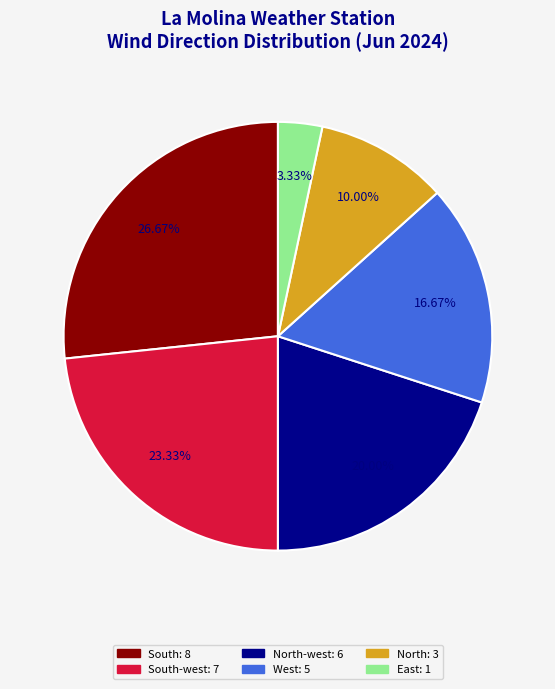

Does any single category account for the majority?

No